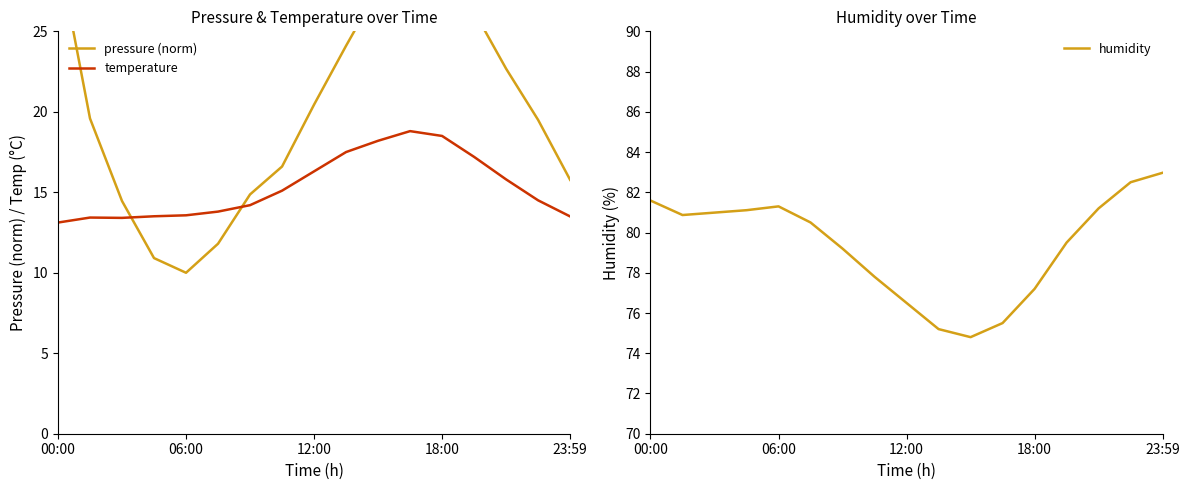

Between 5 and 11, which is larger?

11